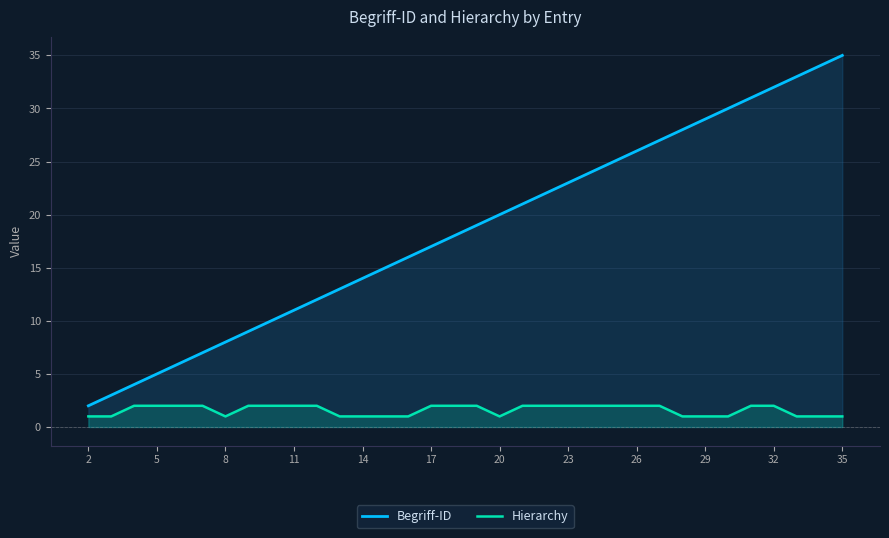

Which category has the highest value across all series?

35